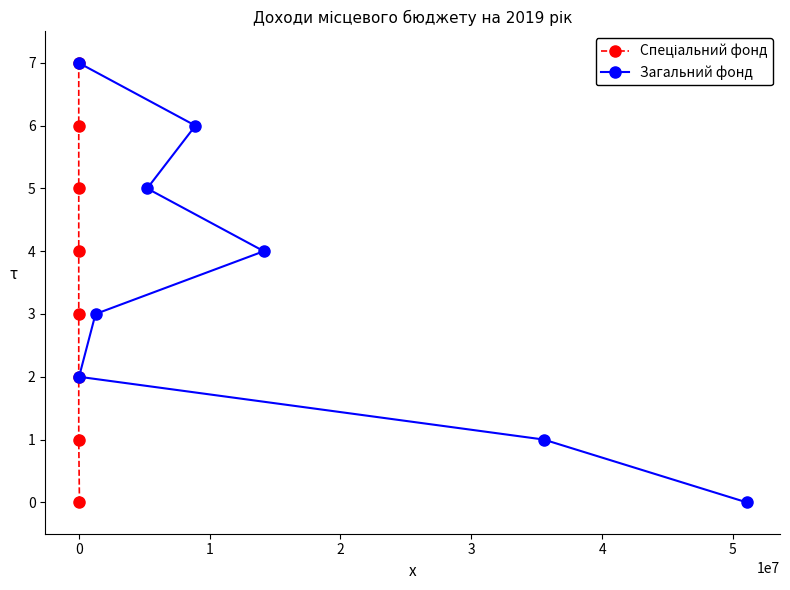

True or false: Спеціальний фонд has more than 0 interior local peaks.

False